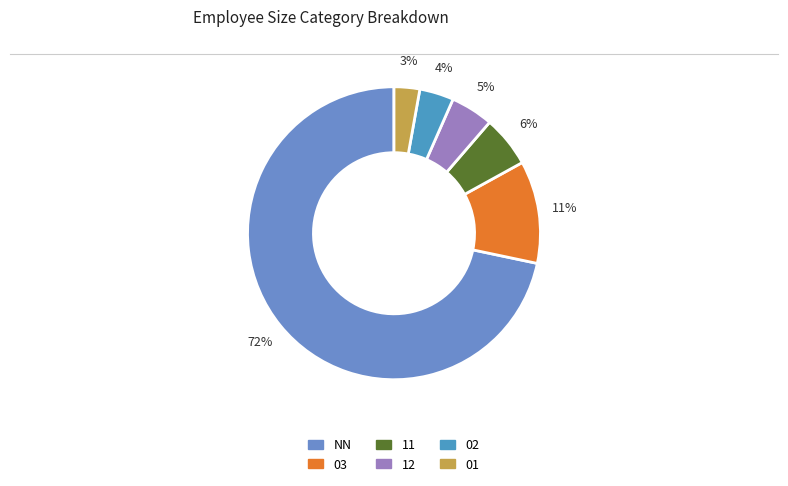

Count the number of slices in the pie.

6